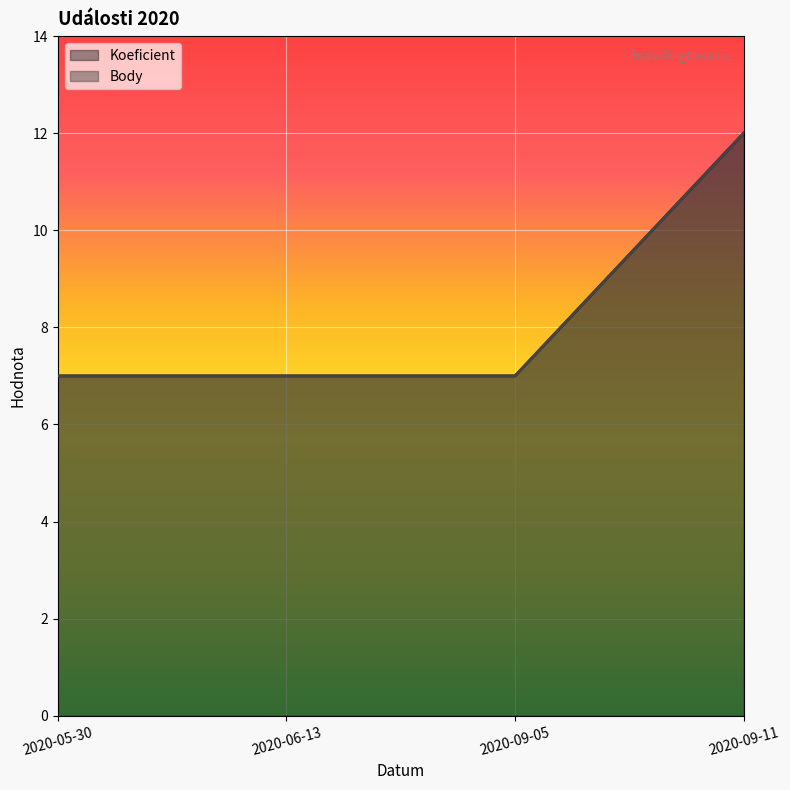

Which label corresponds to the largest value in the chart?

2020-09-11